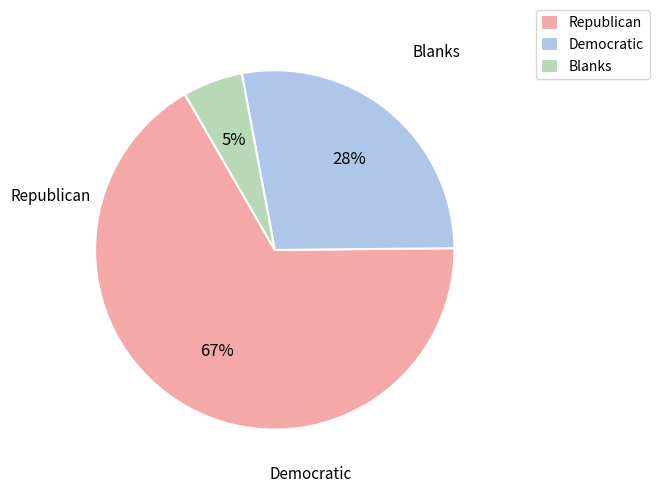

Which has a higher value, Republican or Blanks?

Republican